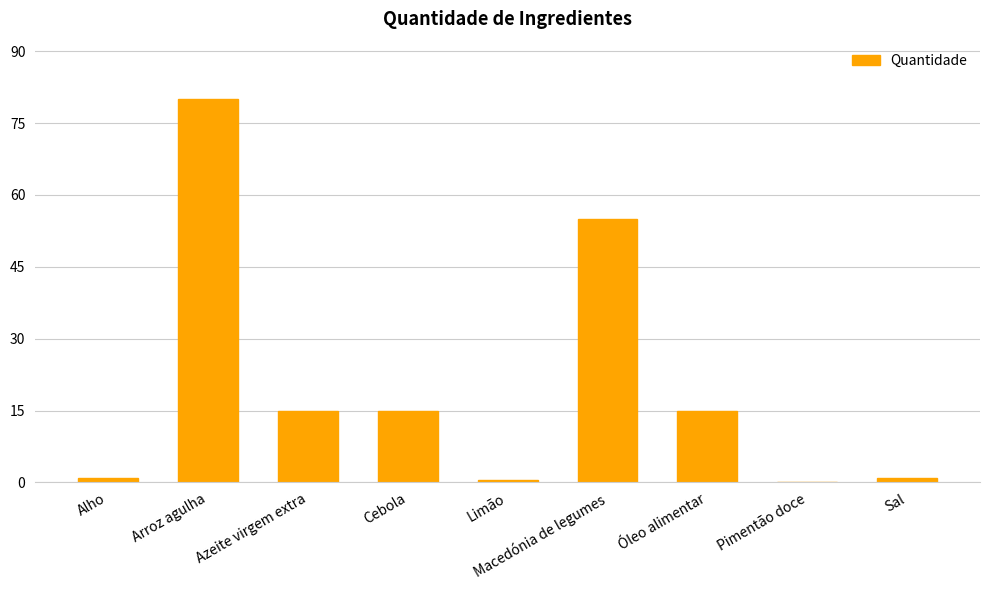

What is the sum of the values at Cebola and Alho?

16.0